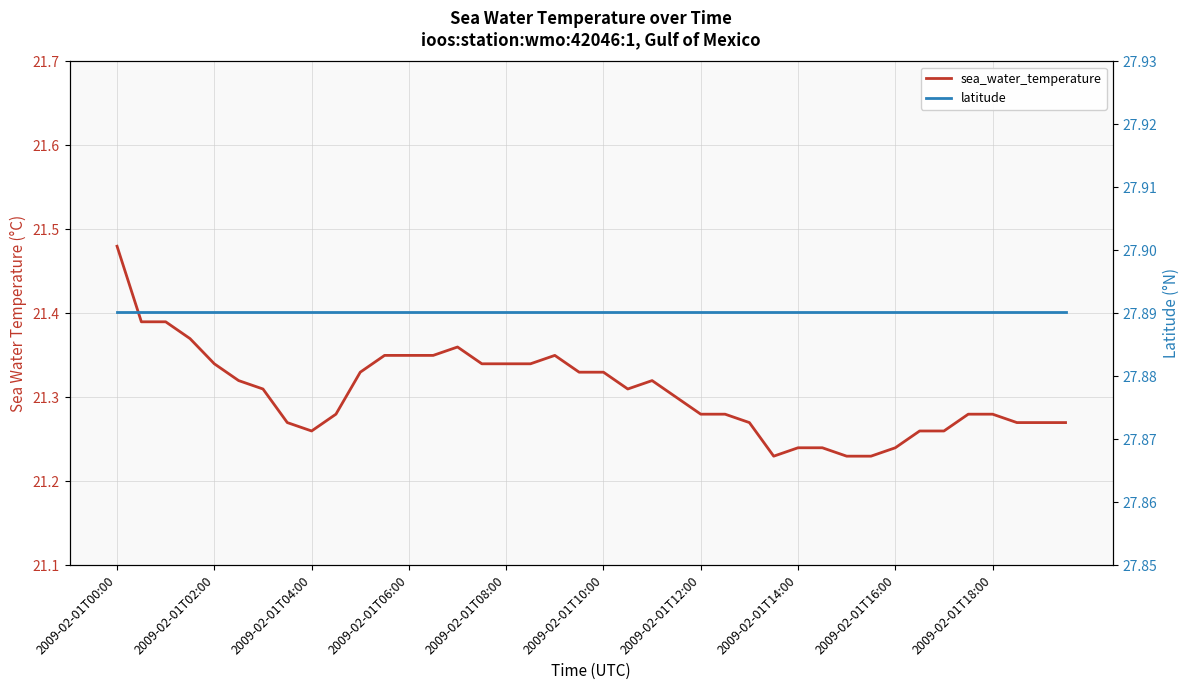

Which series has the largest range (max minus min)?

sea_water_temperature